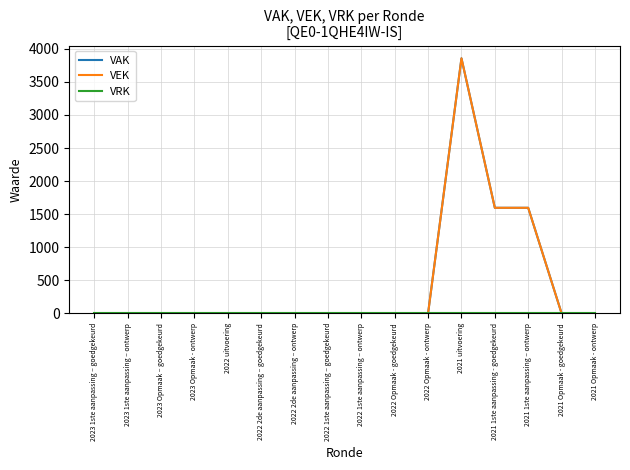

True or false: VEK has a value of 0 at 2022 Opmaak - ontwerp.

True